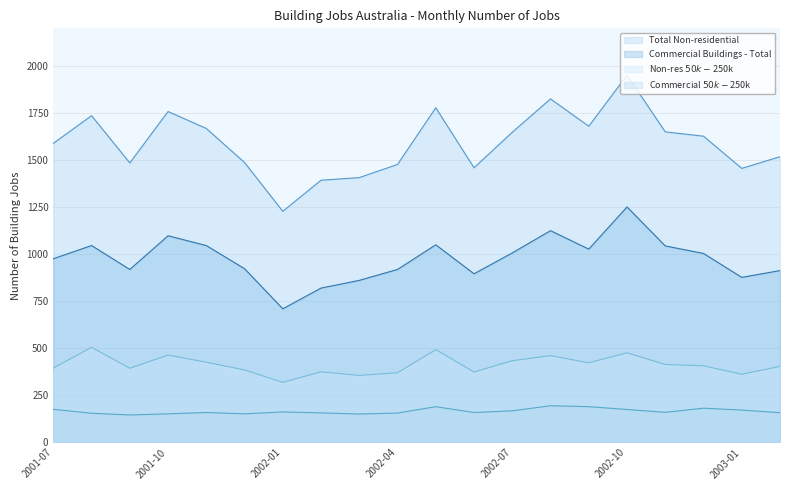

Which series has the widest spread of values?

Total Non-residential